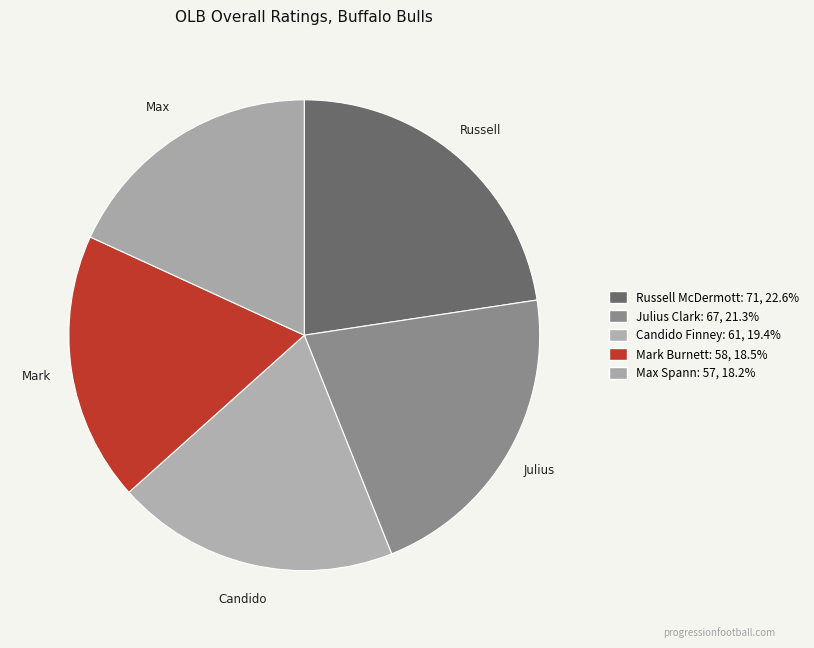

Do Russell McDermott and Mark Burnett together represent more than half of the pie?

No